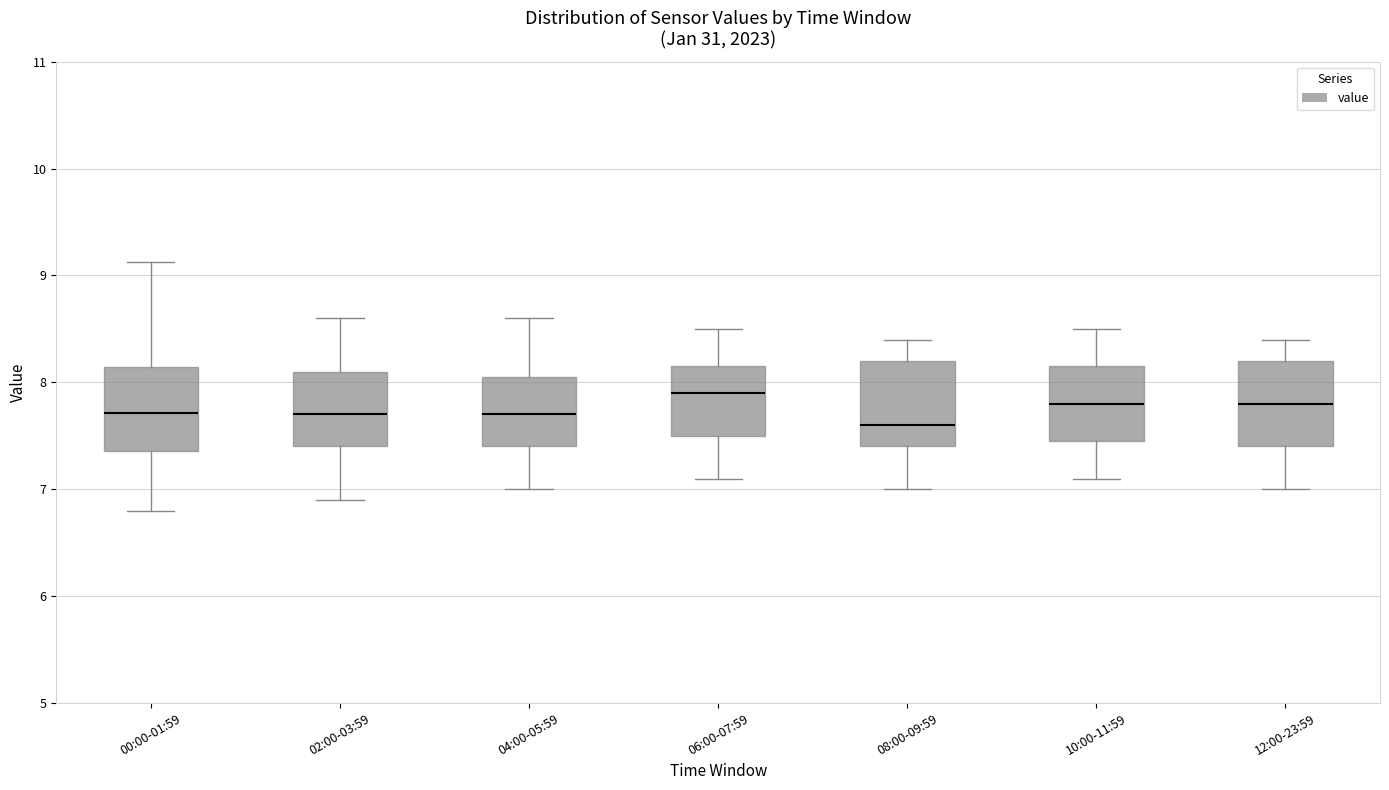

Where does the median line of the box for 12:00-23:59 sit on the y-axis? The values are not printed on the chart, so give them approximately, as read against the axis.

7.8